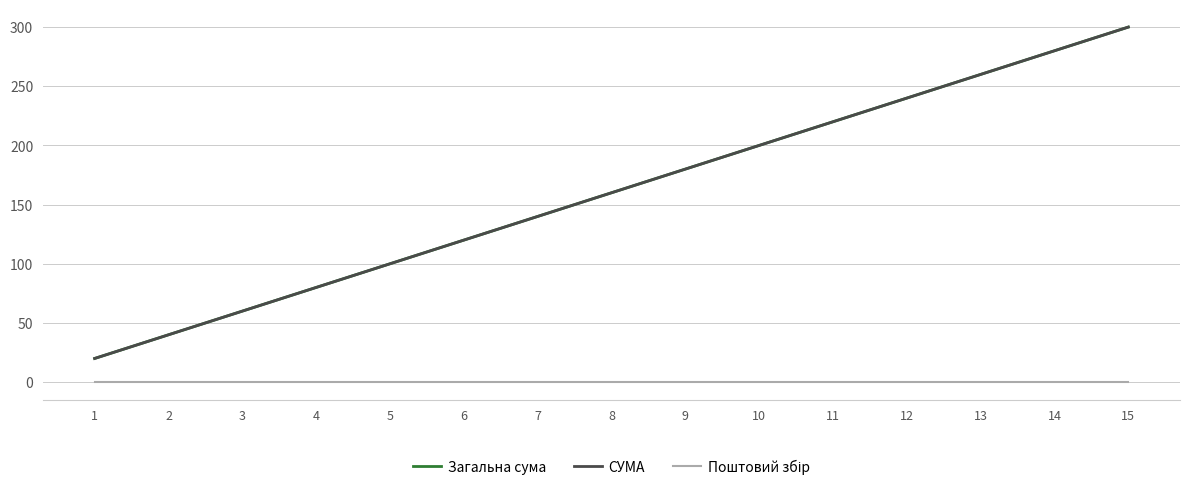

Does the chart have visible grid lines?

Yes